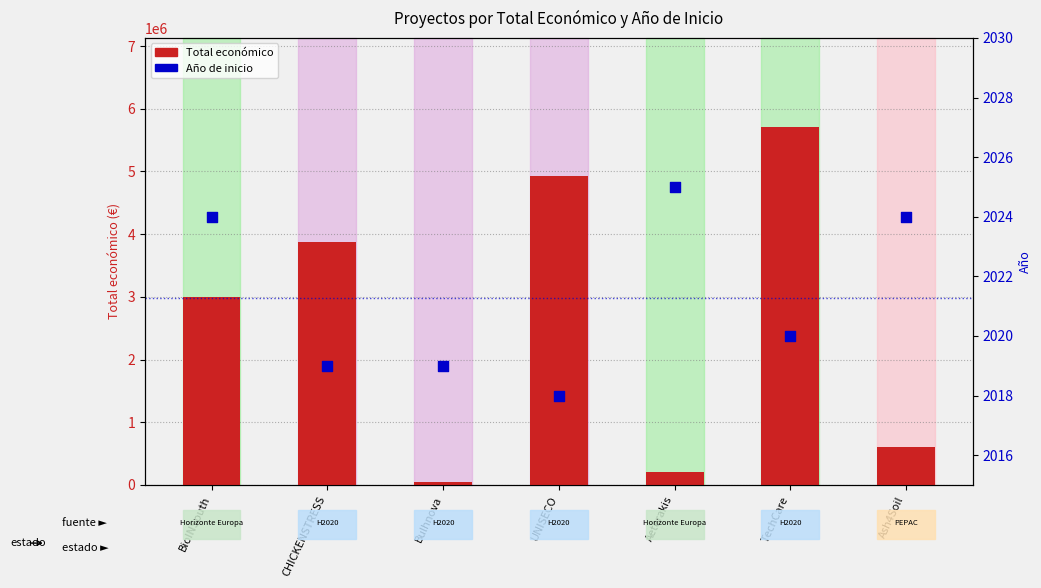

Is the value of Año de inicio at BioINSouth greater than the value of Total económico at TechCare?

No